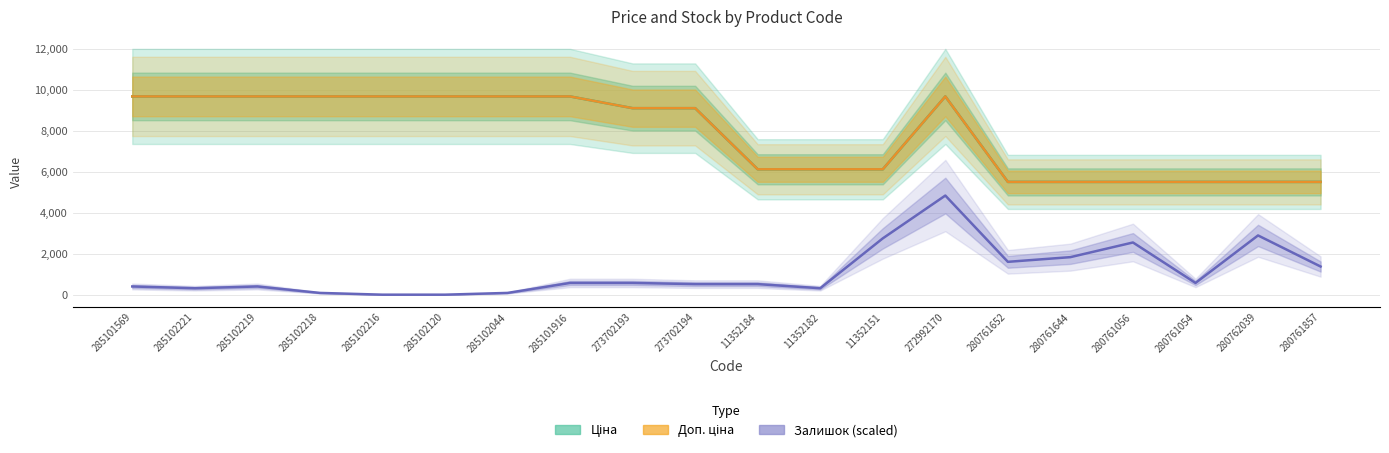

Where does the Залишок (scaled) series first go above 571?

285101916